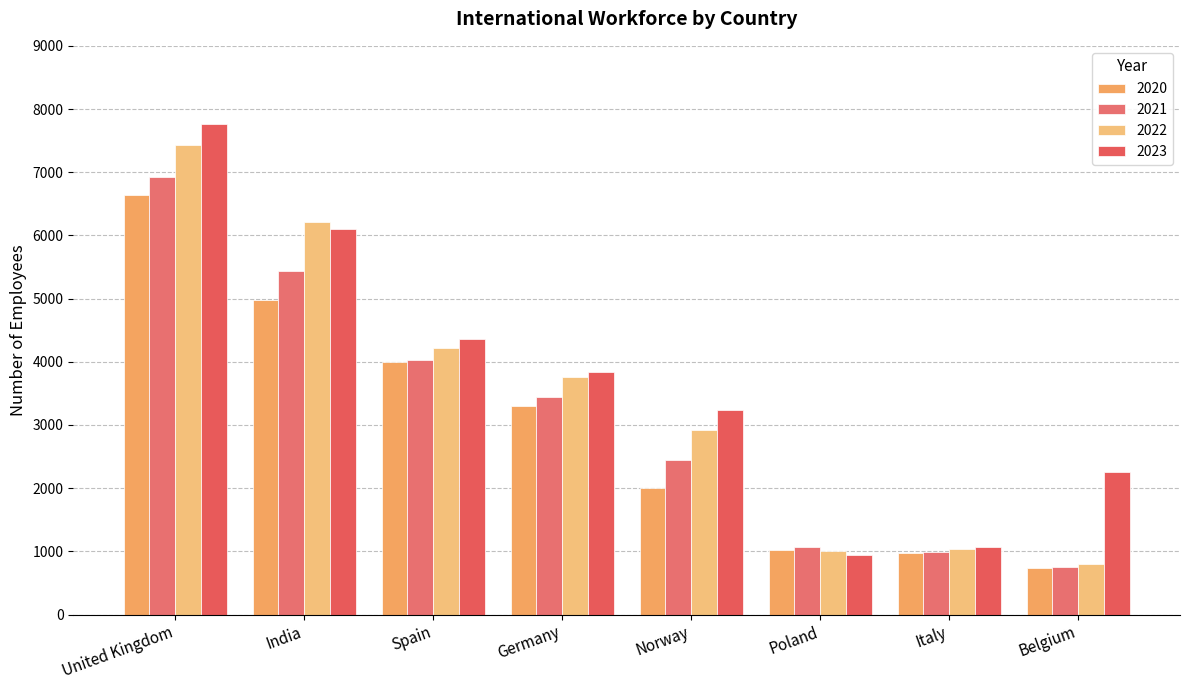

Rank the series by their maximum value, from highest to lowest.

2023, 2022, 2021, 2020